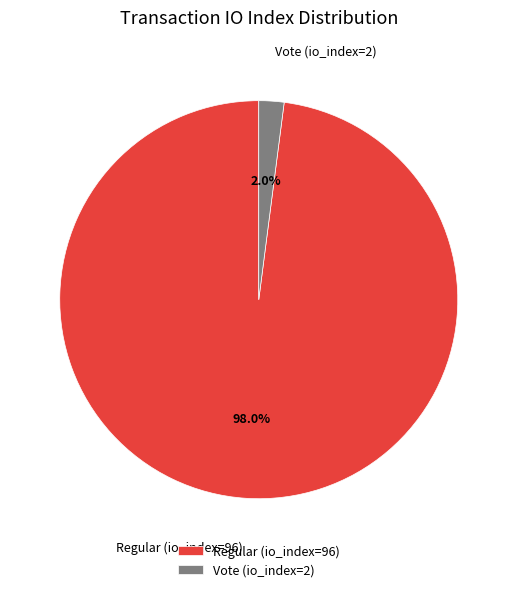

Is there a majority slice in this chart?

Yes